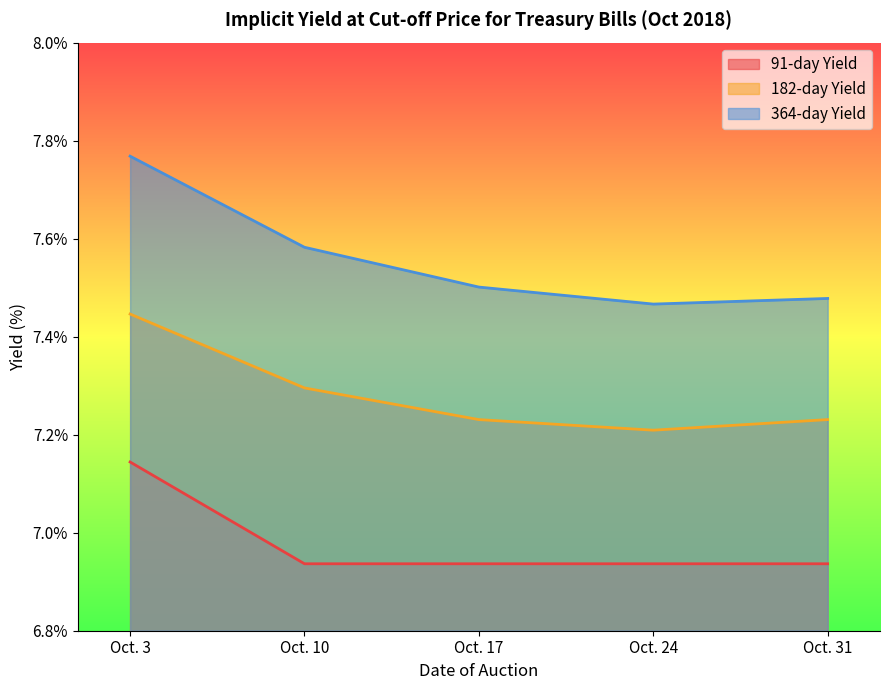

What is the greatest value displayed?

7.8